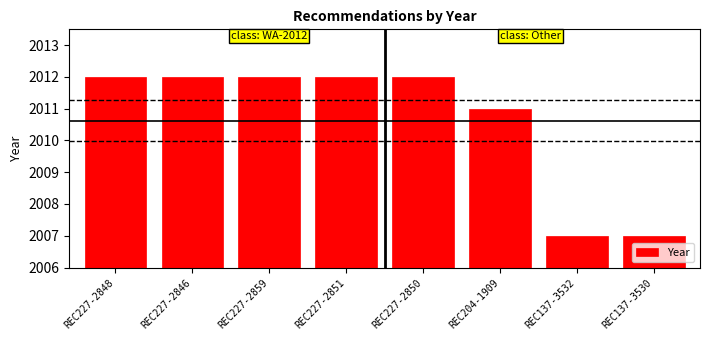

What is the difference between the values at REC137-3532 and REC227-2859?

5